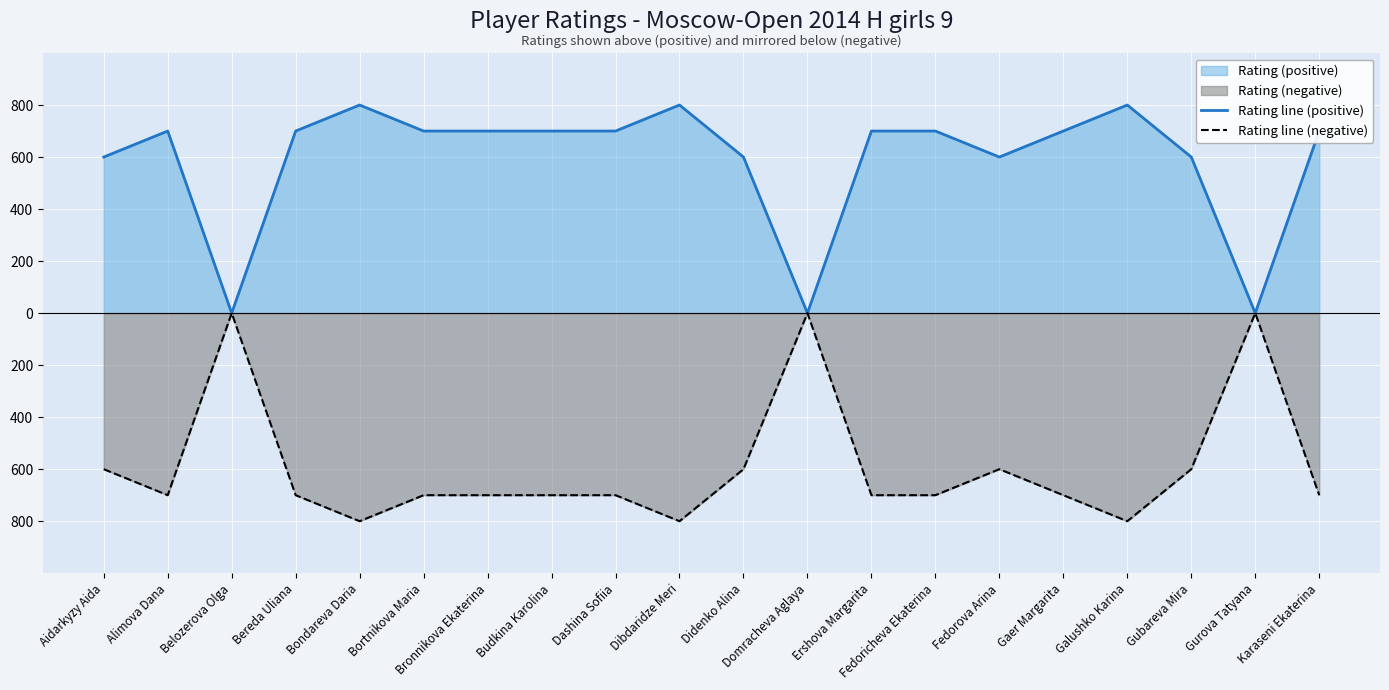

What is the average value of the Rating line (negative) series?

-590